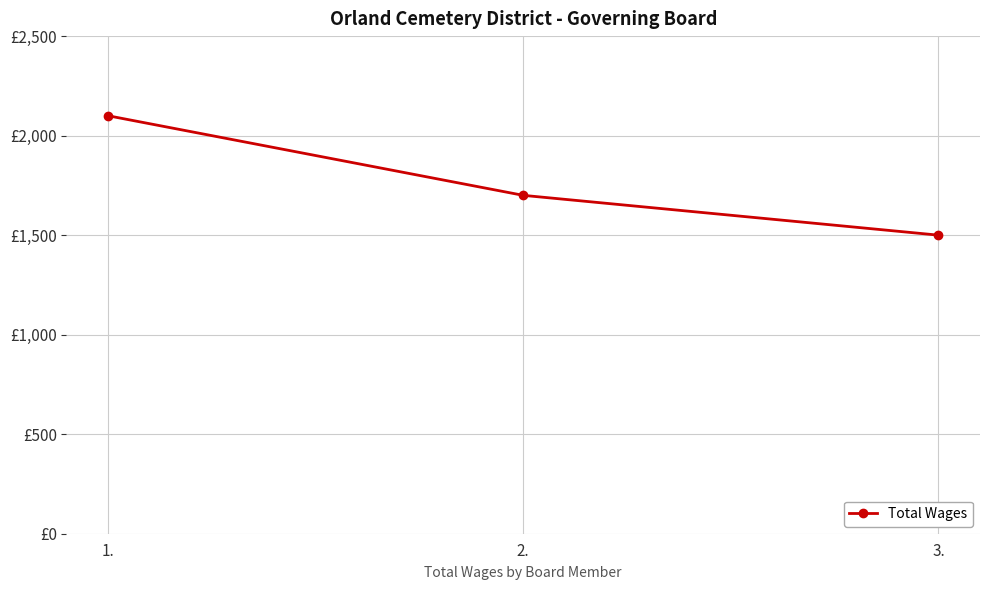

What is the label of the 1st point from the left?

1.